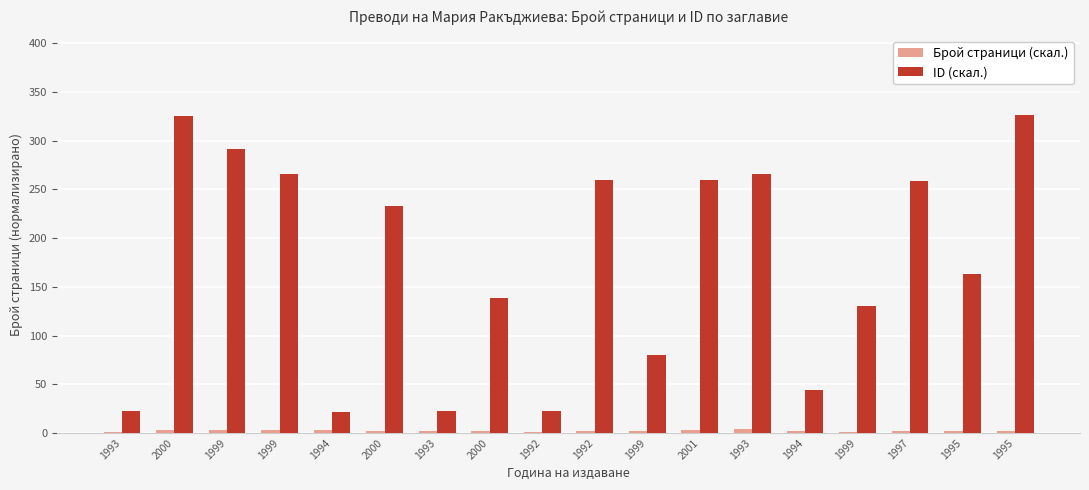

Reading left to right, list all the values displayed in this chart.

Брой страници (скал.): 1.5	3.0	3.1	3.1	3.1	1.9	1.6	1.9	1.1	1.8	2.1	2.9	3.7	2.4	1.3	1.7	2.2	2.2
ID (скал.): 22.1	325.9	291.8	266.2	21.5	233.0	22.2	138.7	22.1	259.5	80.2	259.6	266.2	44.5	130.5	258.5	162.8	326.6